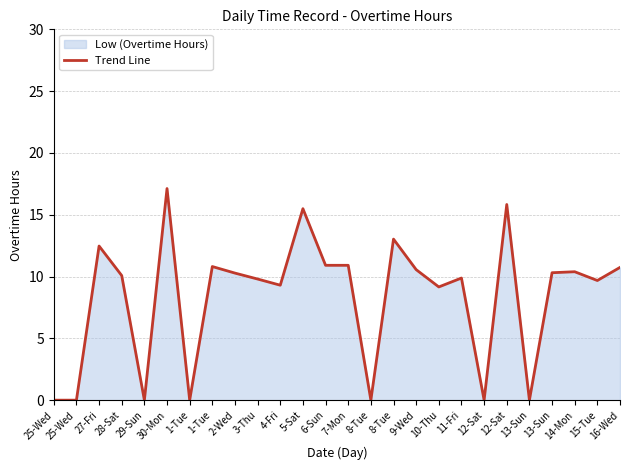

What is the label of the 4th point from the right?

13-Sun